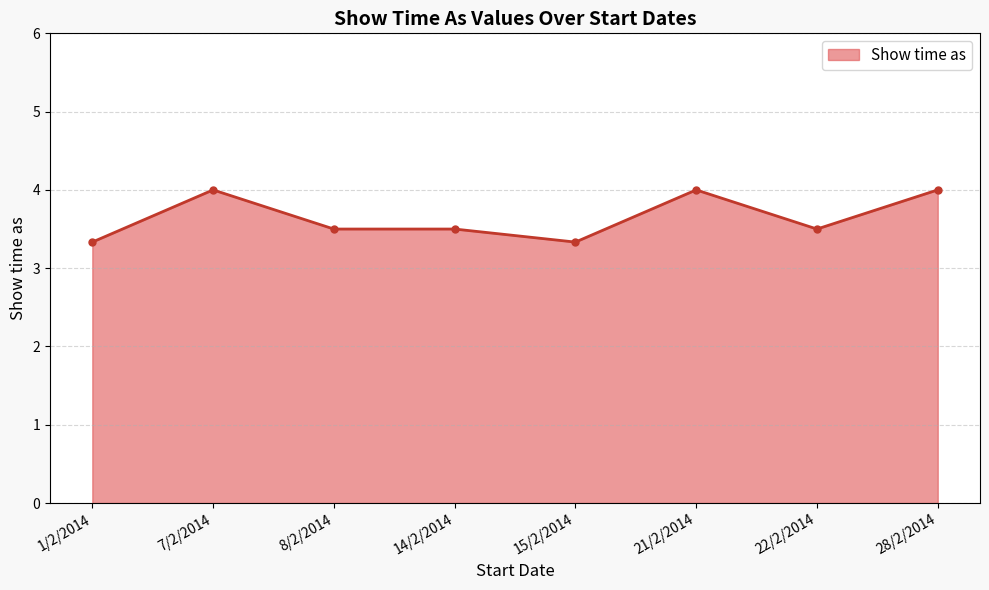

What is the smallest value displayed?

3.3